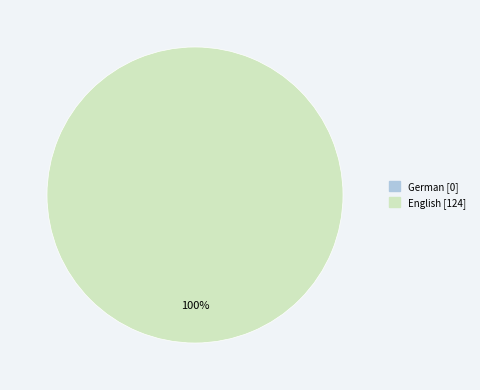

To the nearest percent, what is the combined percentage of English and German?

100%